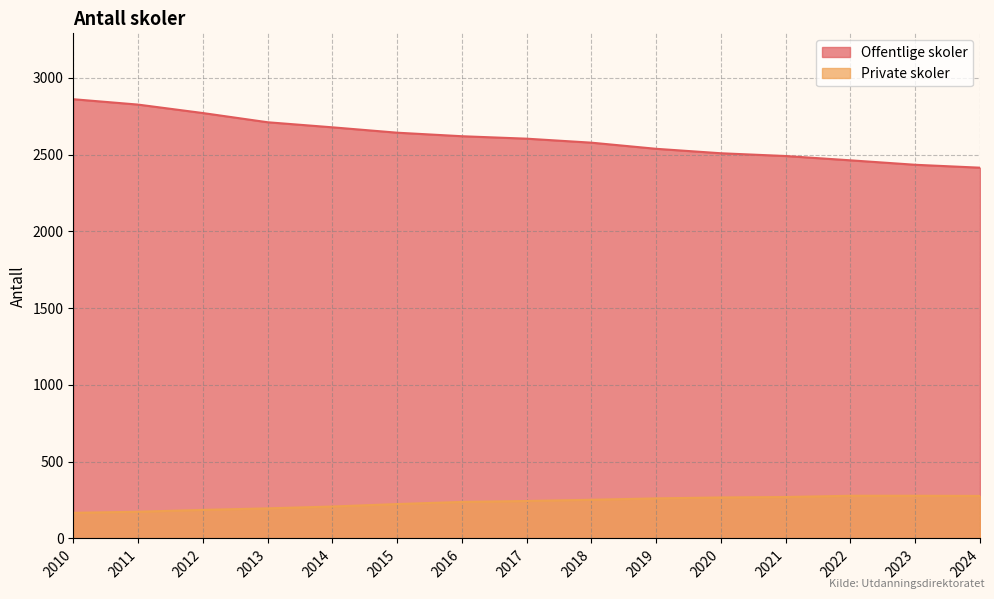

What is the greatest value displayed?

2861